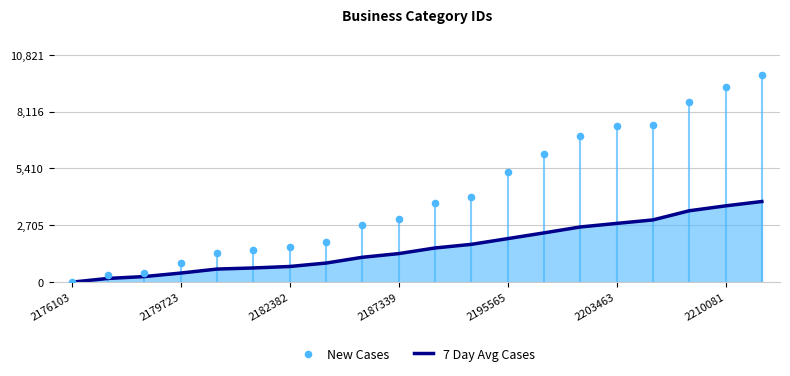

Which series contains the lowest Y value?

7 Day Avg Cases